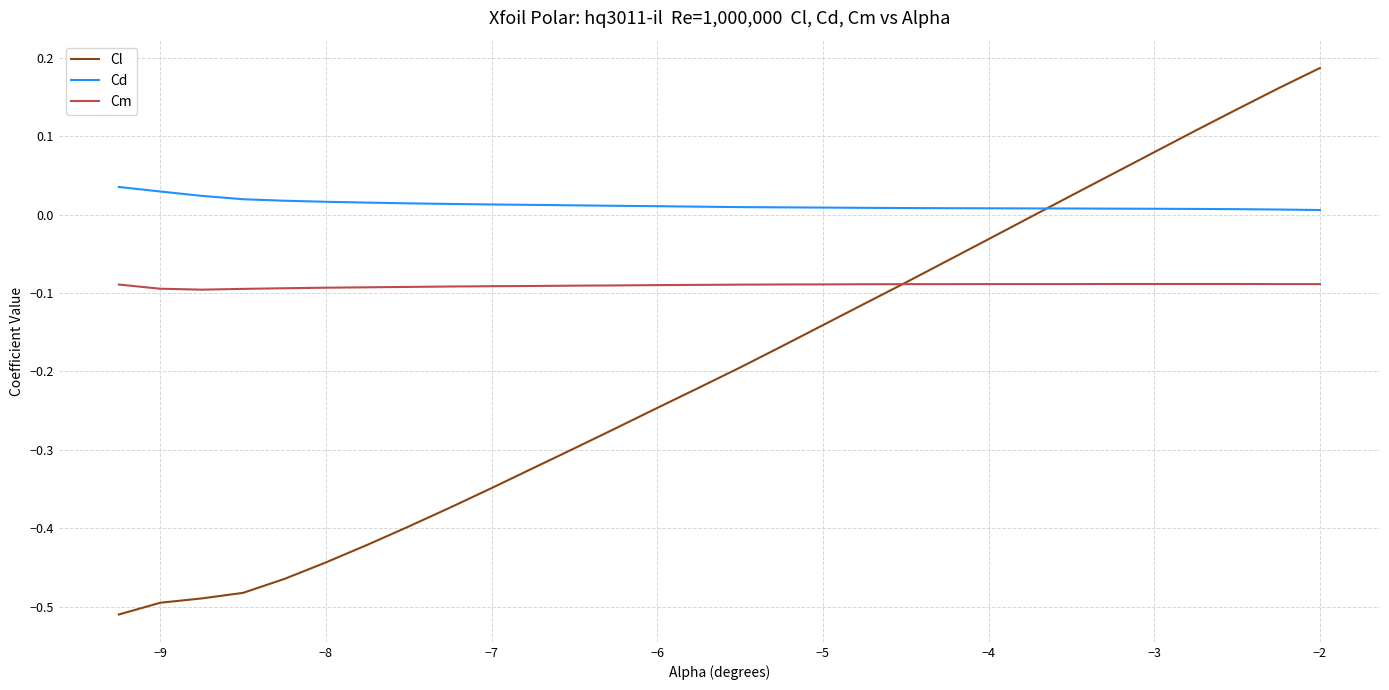

True or false: Cd and Cm intersect in this chart.

False